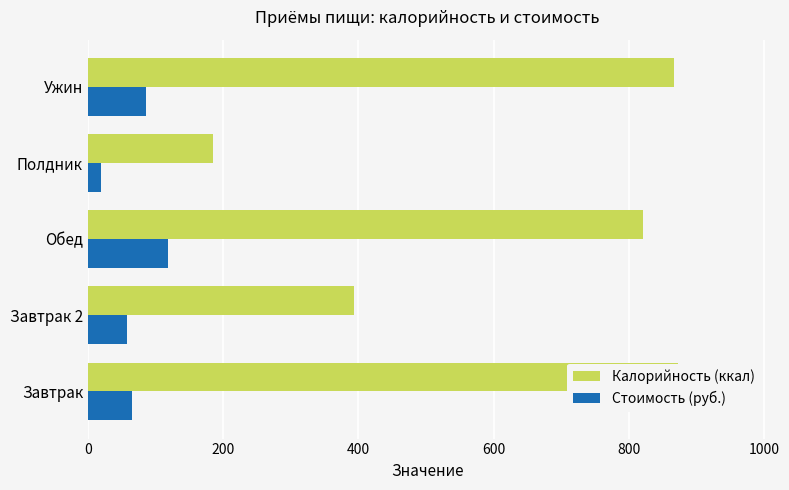

How many groups of bars are there?

5